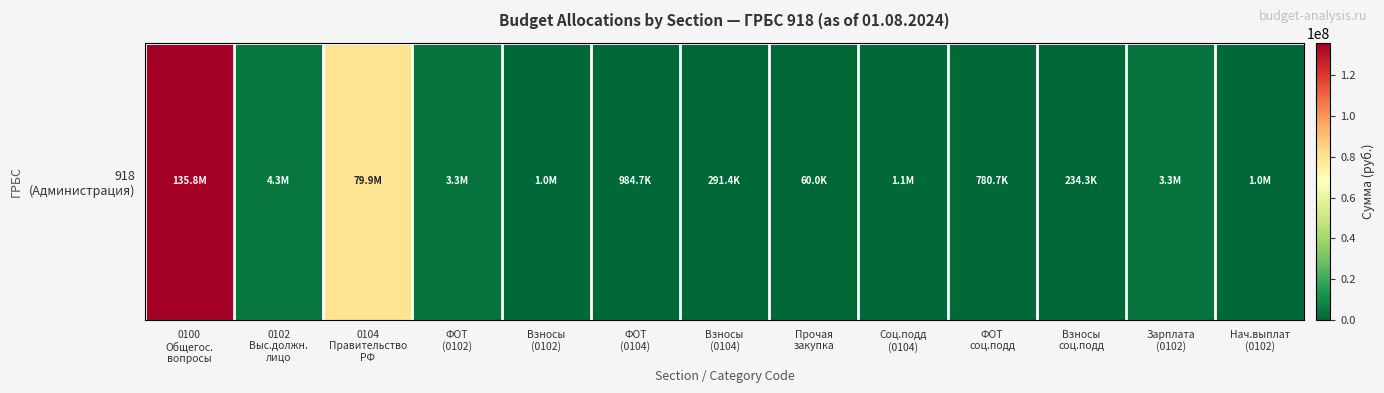

The value at 0104
Правительство
РФ is 34141263.3. True or false?

False